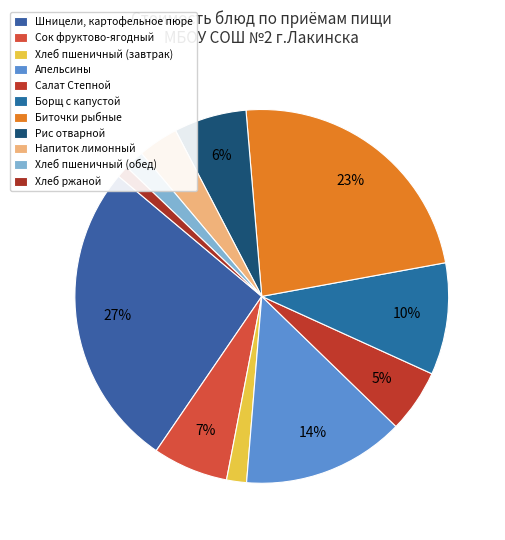

Combined, do Напиток лимонный and Апельсины account for over 50%?

No